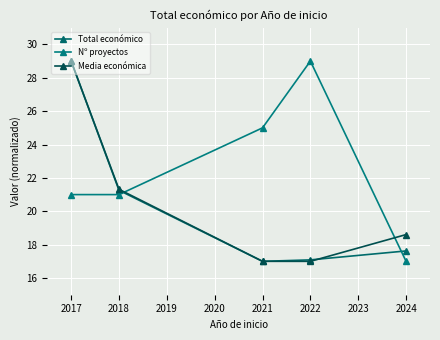

How many times do Total económico and Media económica cross each other?

2